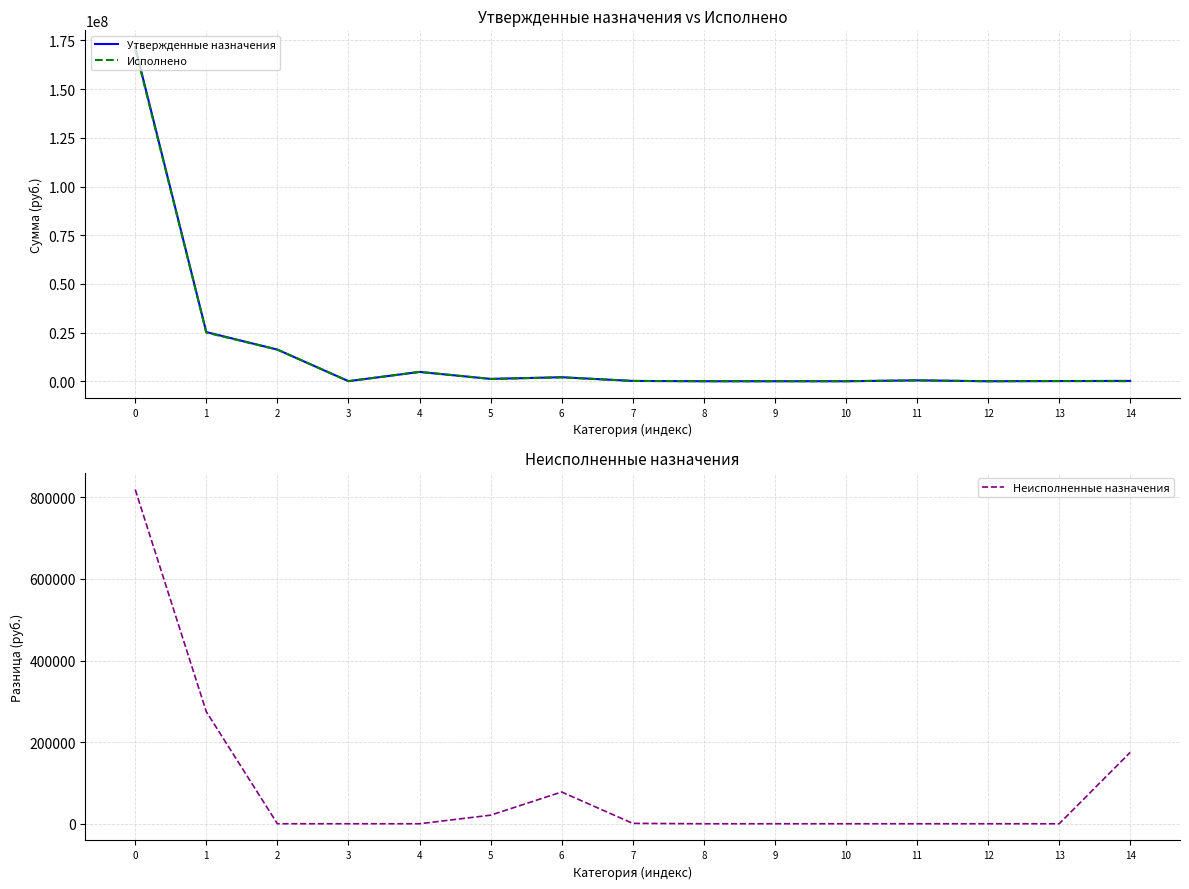

At which category does Утвержденные назначения reach its first local valley?

3